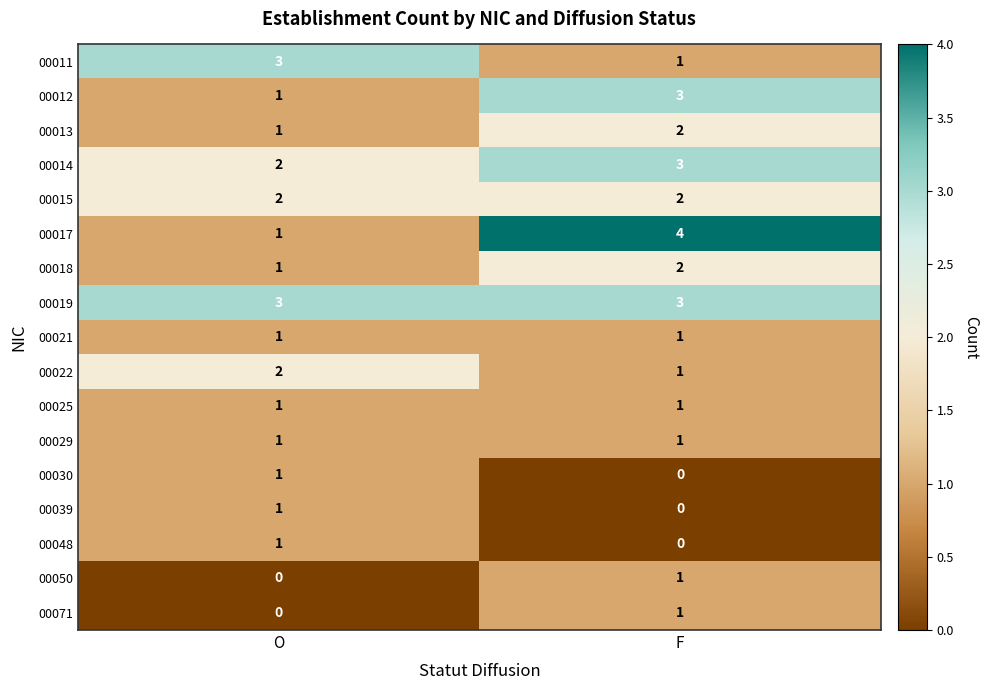

List the labels in order of 00071 value, largest first.

F, O